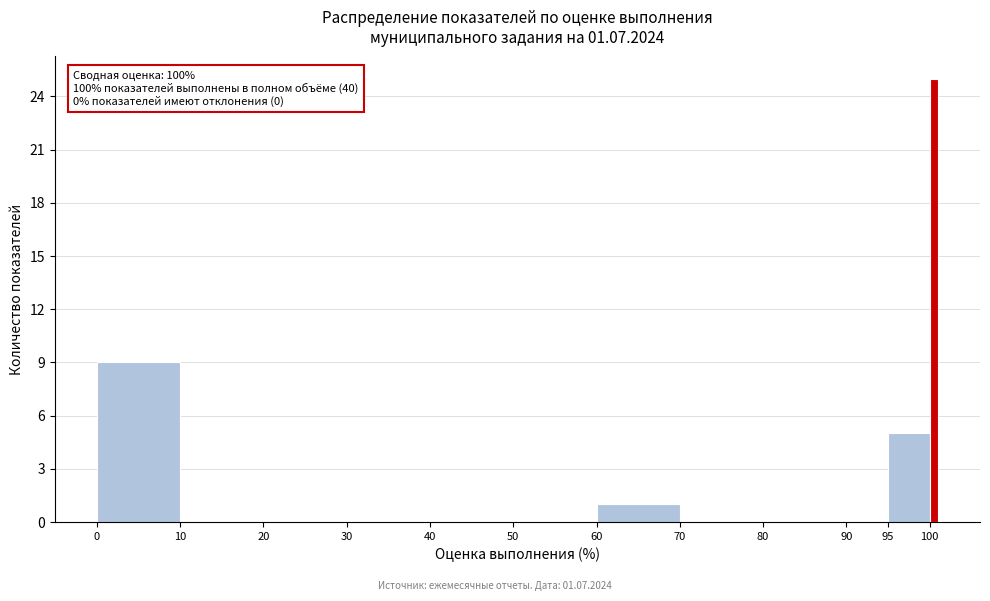

Around what value on the x-axis is the tallest bar? Give the approximate position of its centre, as read against the axis.

100.5